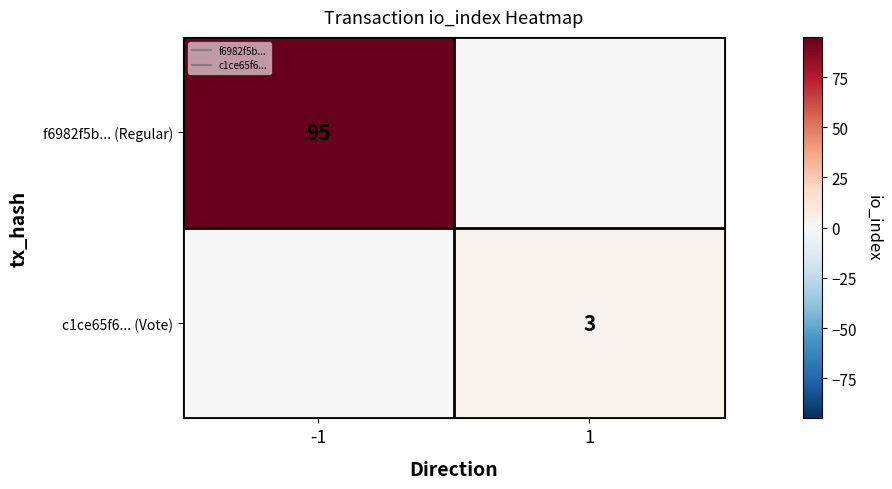

What is the sum of all c1ce65f6... (Vote) values?

3